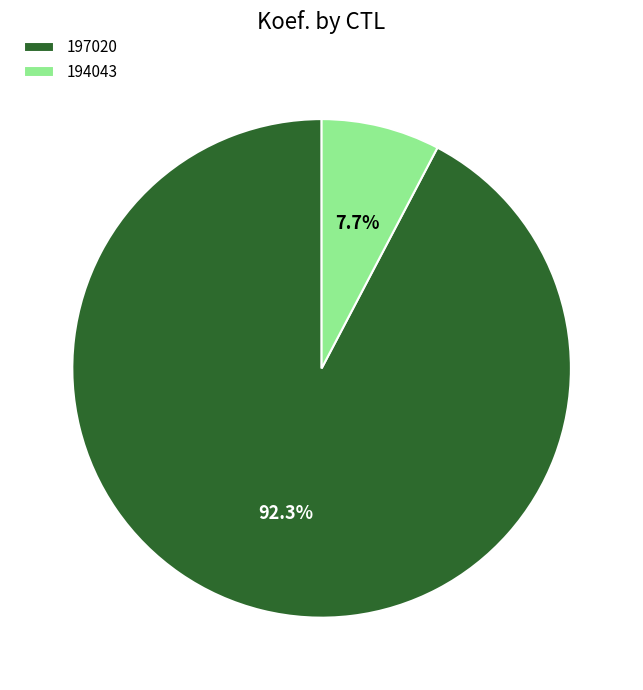

How many segments does this pie chart have?

2